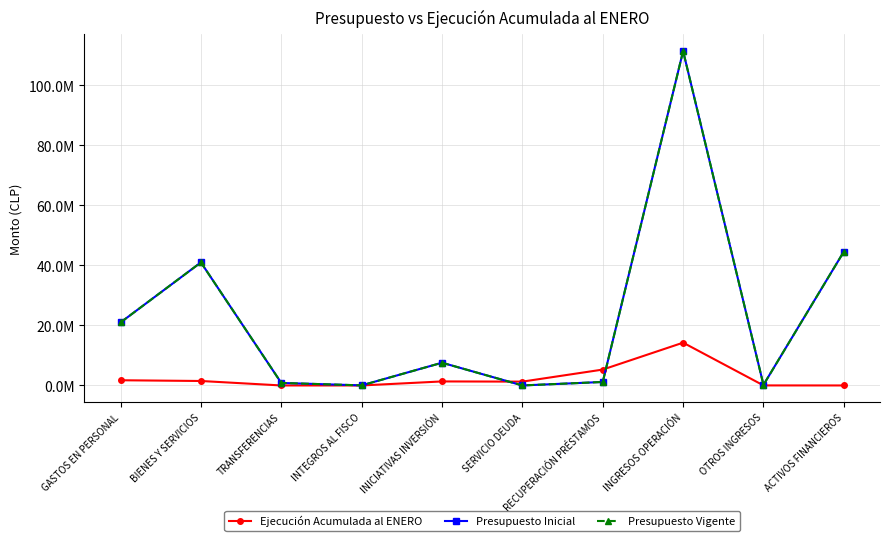

Where is the first local maximum for Ejecución Acumulada al ENERO?

INICIATIVAS INVERSIÓN